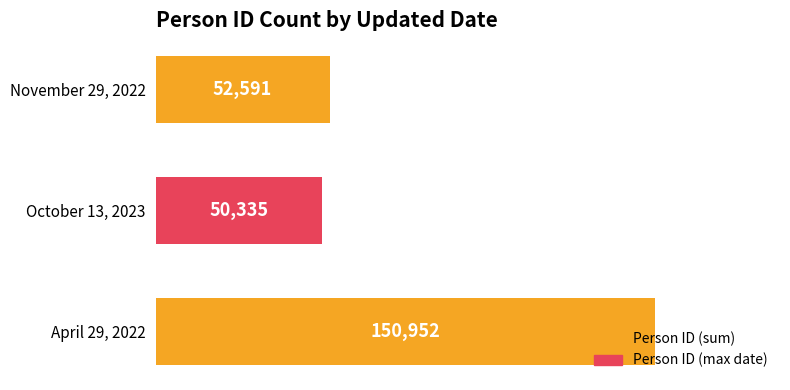

How many categories are shown in the chart?

3